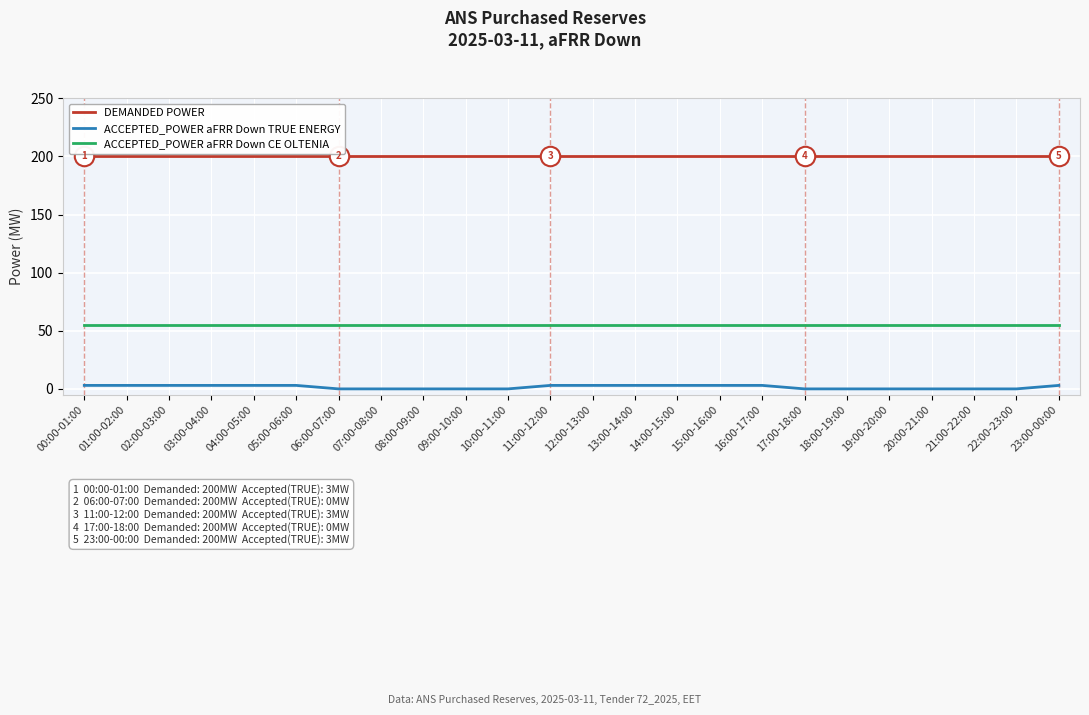

Is it true that ACCEPTED_POWER aFRR Down TRUE ENERGY equals 0 at 21:00-22:00?

True